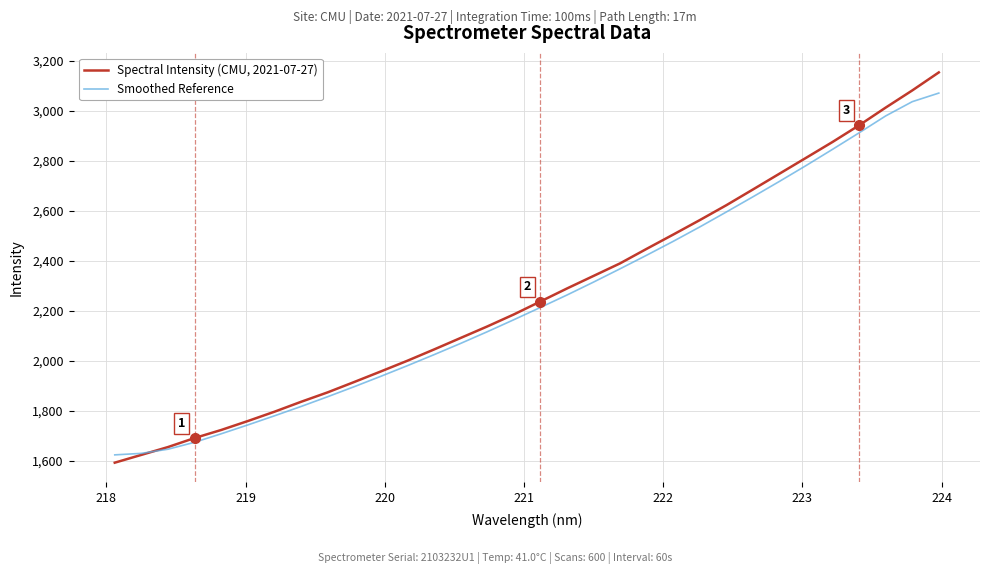

What are all the series names shown in the legend?

Spectral Intensity (CMU, 2021-07-27), Smoothed Reference